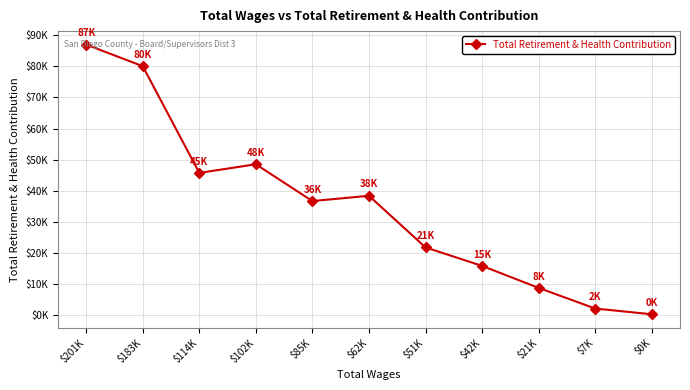

Where is the first local maximum?

$102K